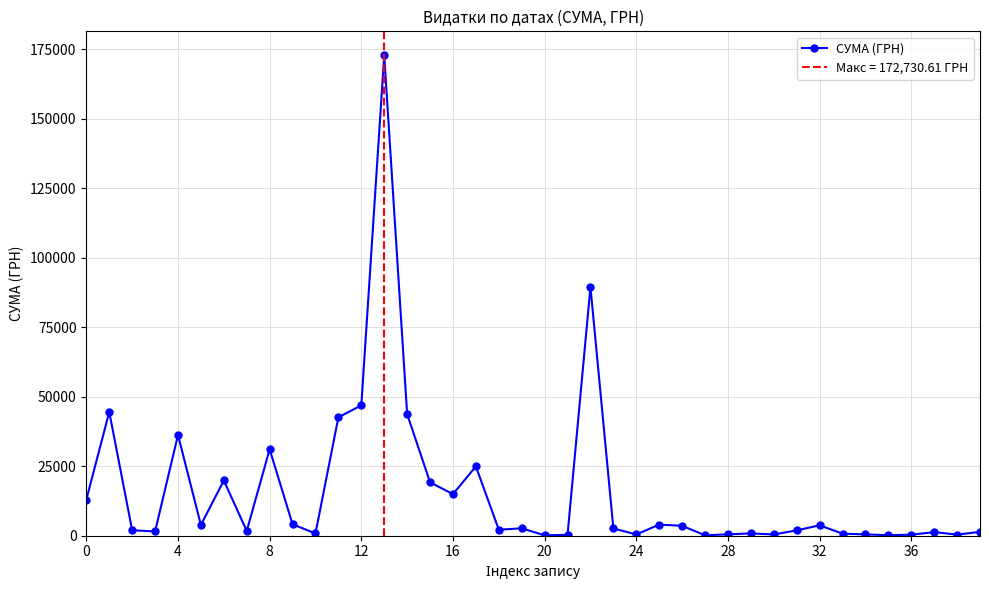

What is the difference between the maximum and second lowest values?

172583.8